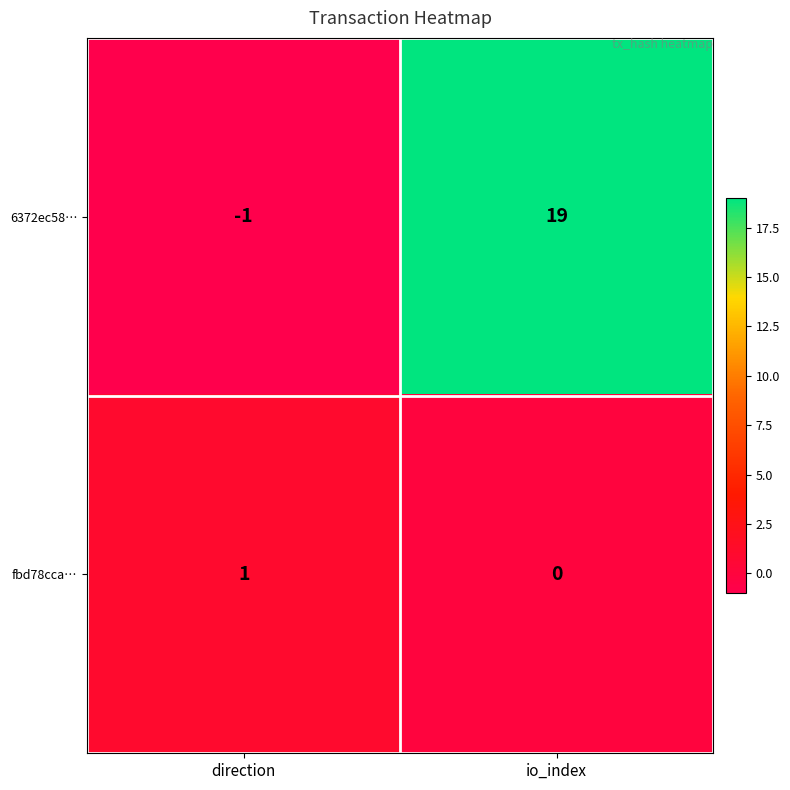

Where is fbd78cca… nearest to the value 0?

io_index